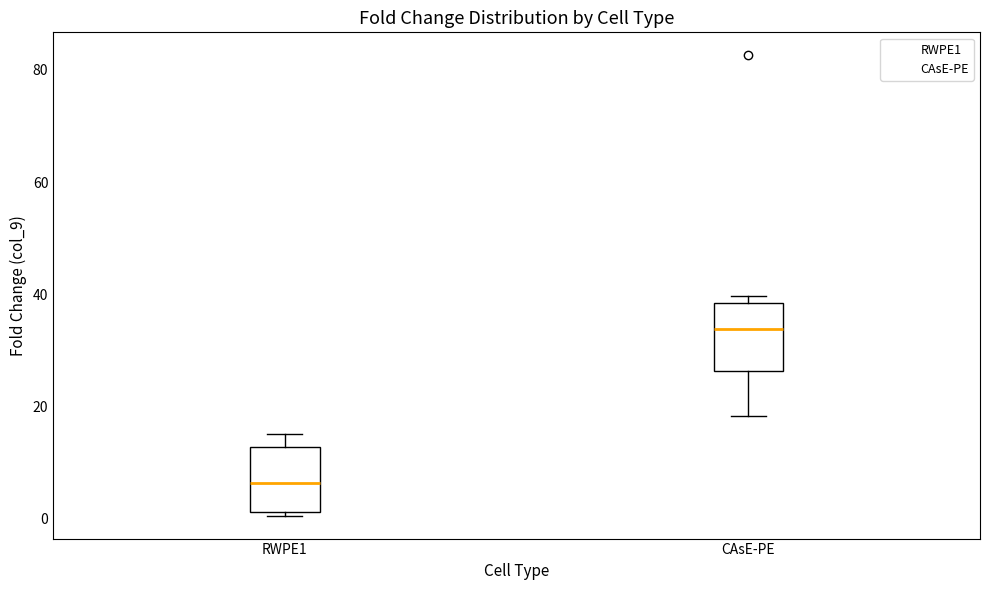

Which box has the highest median line?

CAsE-PE